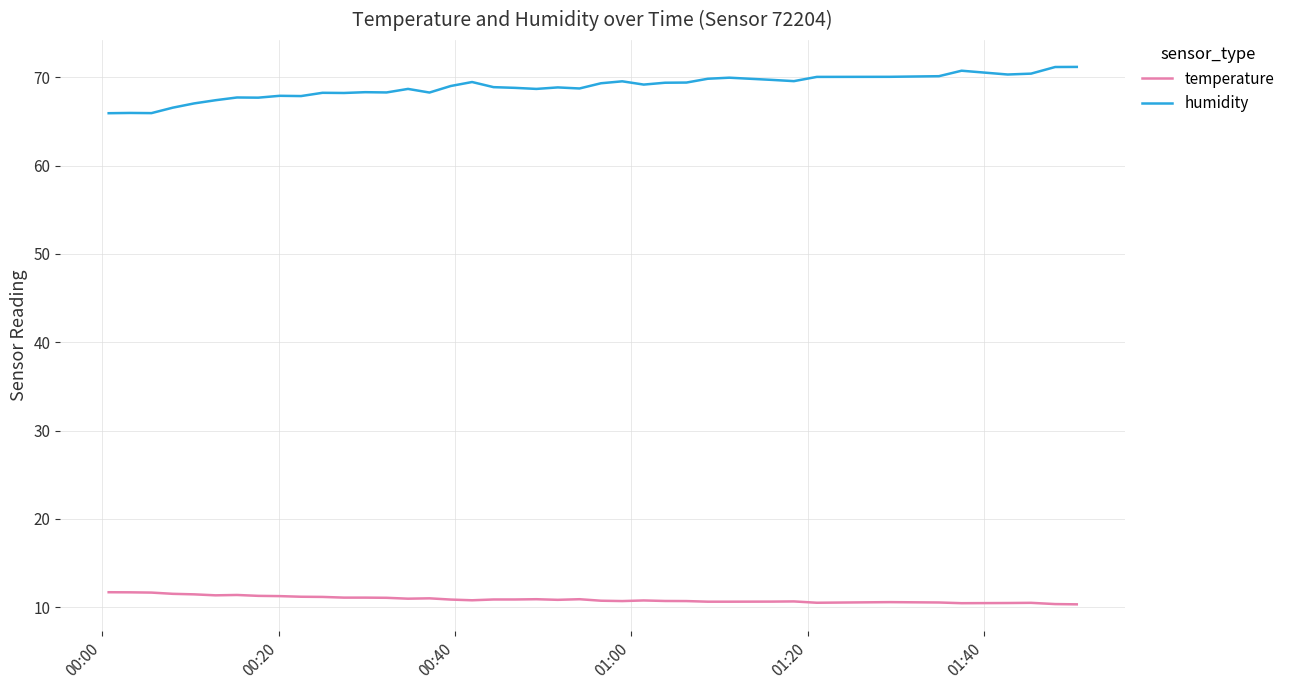

List the series in order of their peak value, highest first.

humidity, temperature